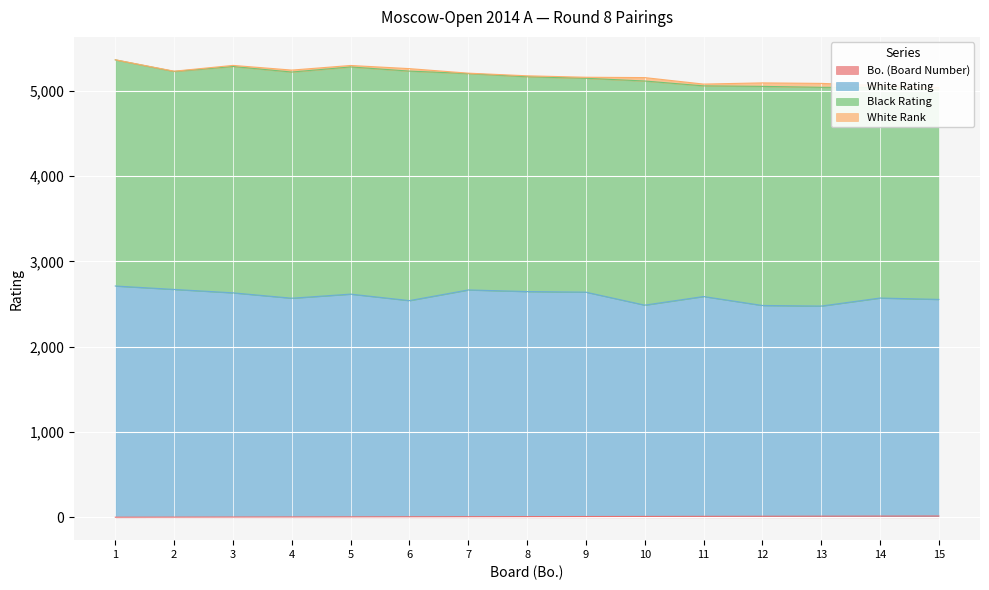

What is the minimum value for Bo. (Board Number)?

1